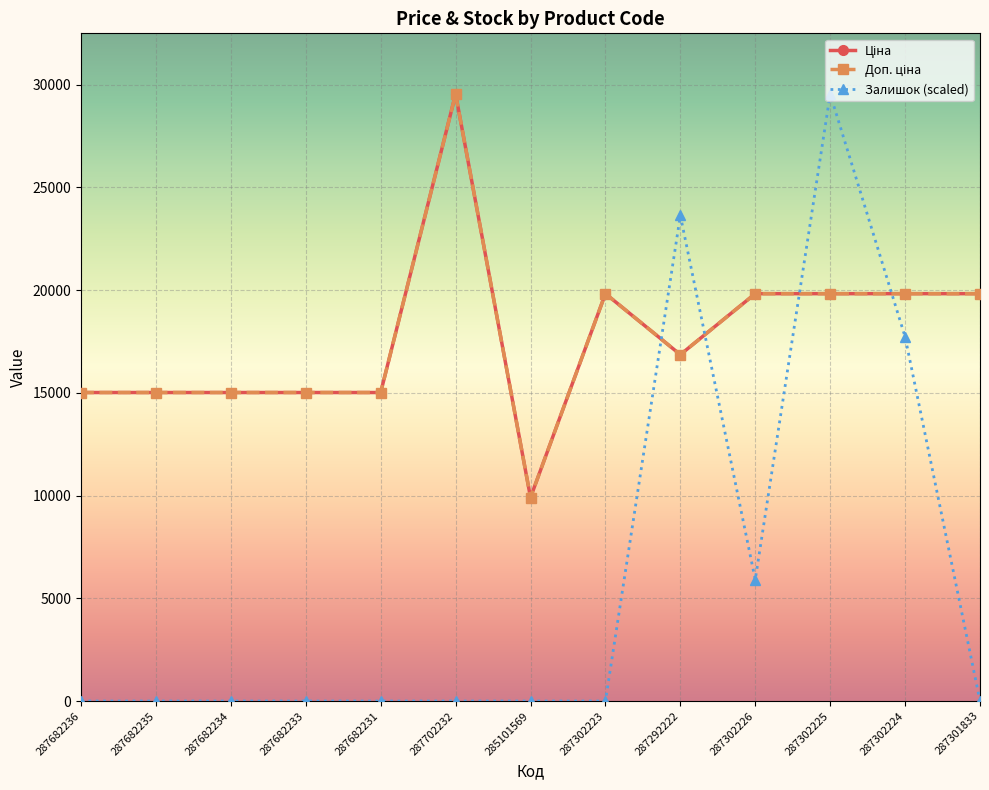

Which category has the lowest value in the Доп. ціна series?

285101569